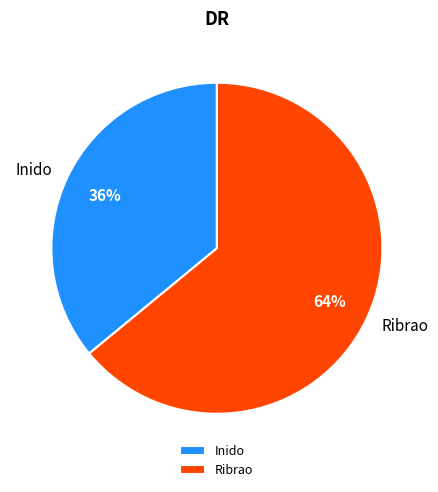

How many slices are in this pie chart?

2